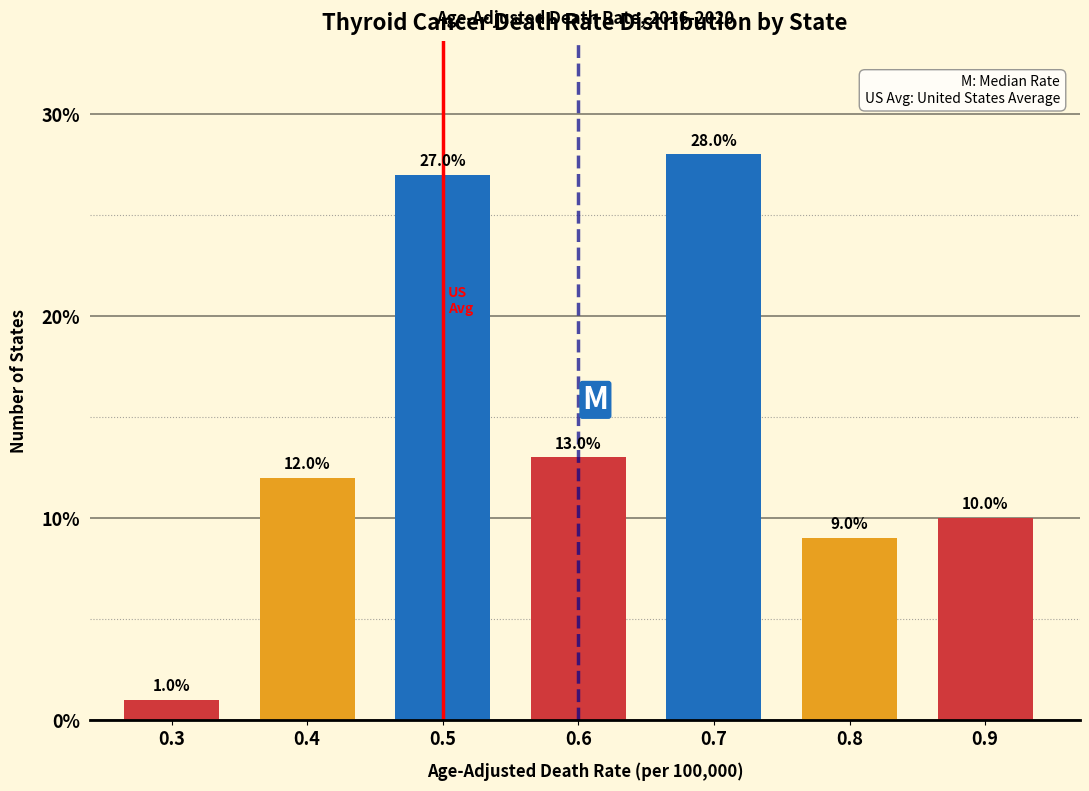

Reading left to right, transcribe all the data shown in this chart.

1.0	12.0	27.0	13.0	28.0	9.0	10.0